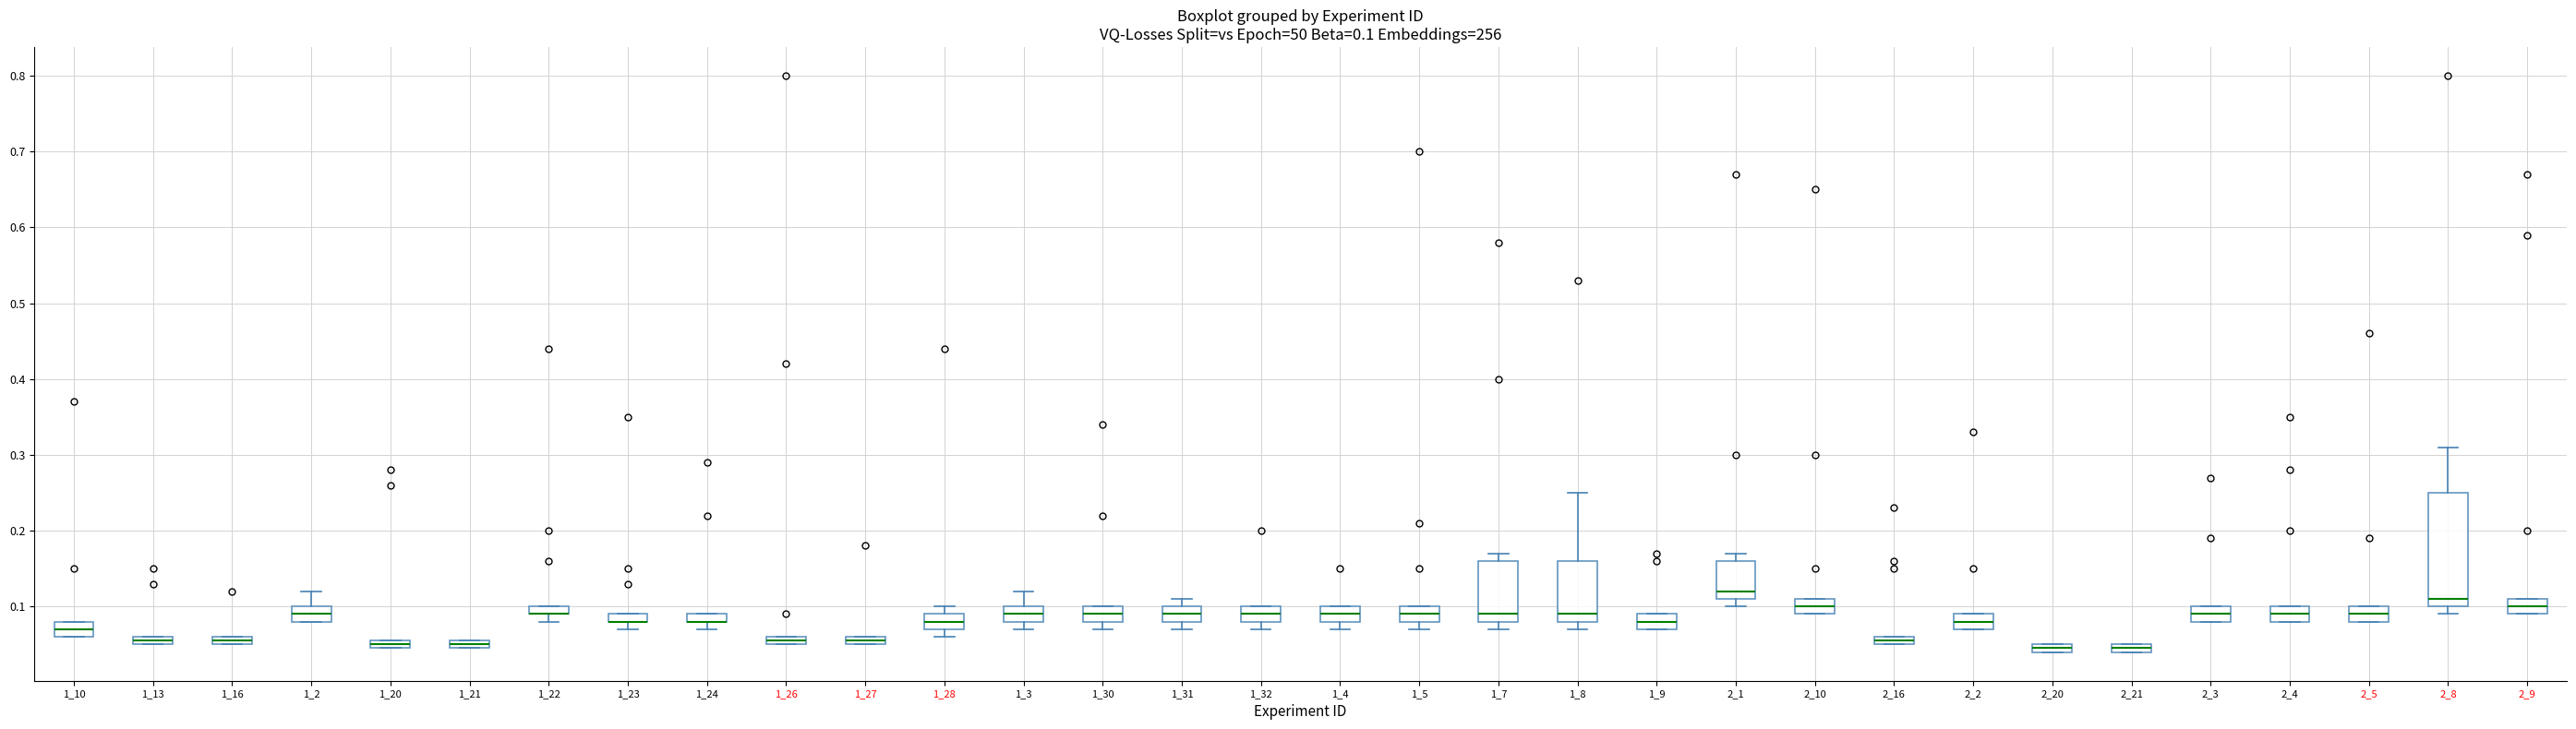

Comparing the boxes themselves (not the whiskers), which one is the tallest?

2_8